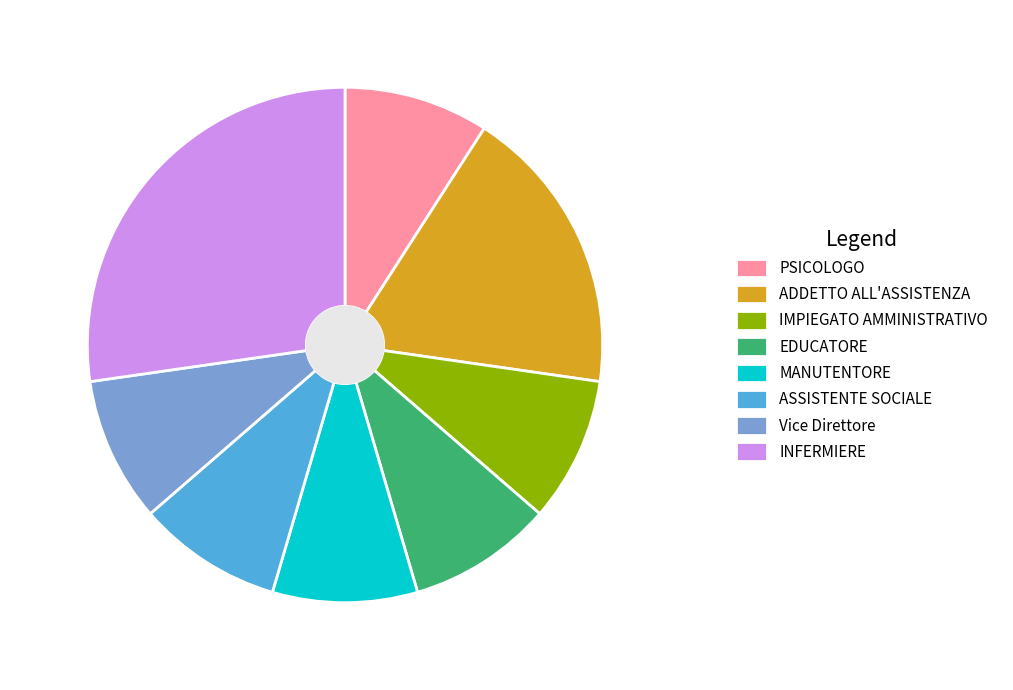

Is the sum of PSICOLOGO and ASSISTENTE SOCIALE greater than half?

No